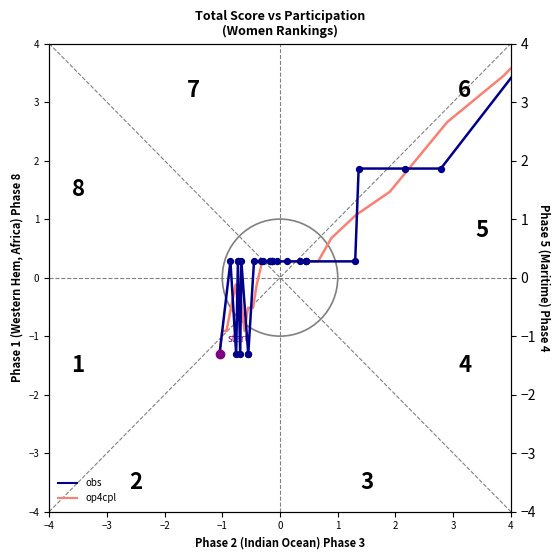

Which series contains the lowest Y value?

obs